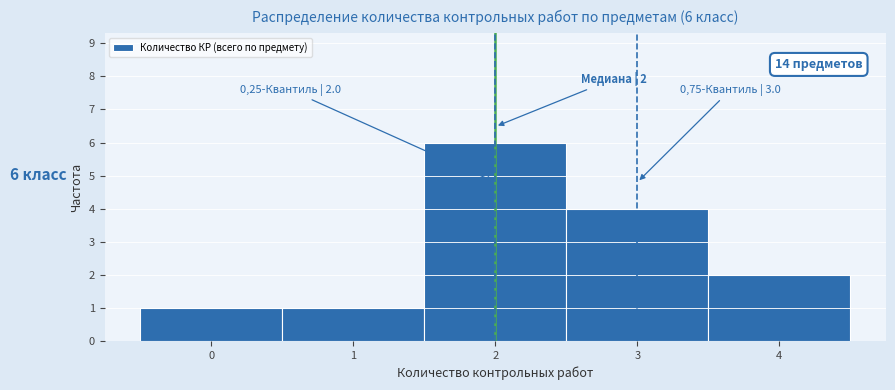

Over which range of the x-axis is the bar tallest?

1.5 to 2.5